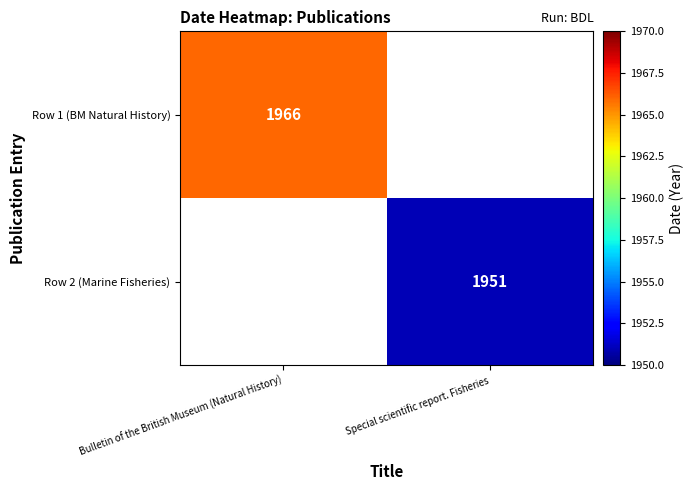

Which has a higher value, Special scientific report. Fisheries or Bulletin of the British Museum (Natural History)?

Bulletin of the British Museum (Natural History)